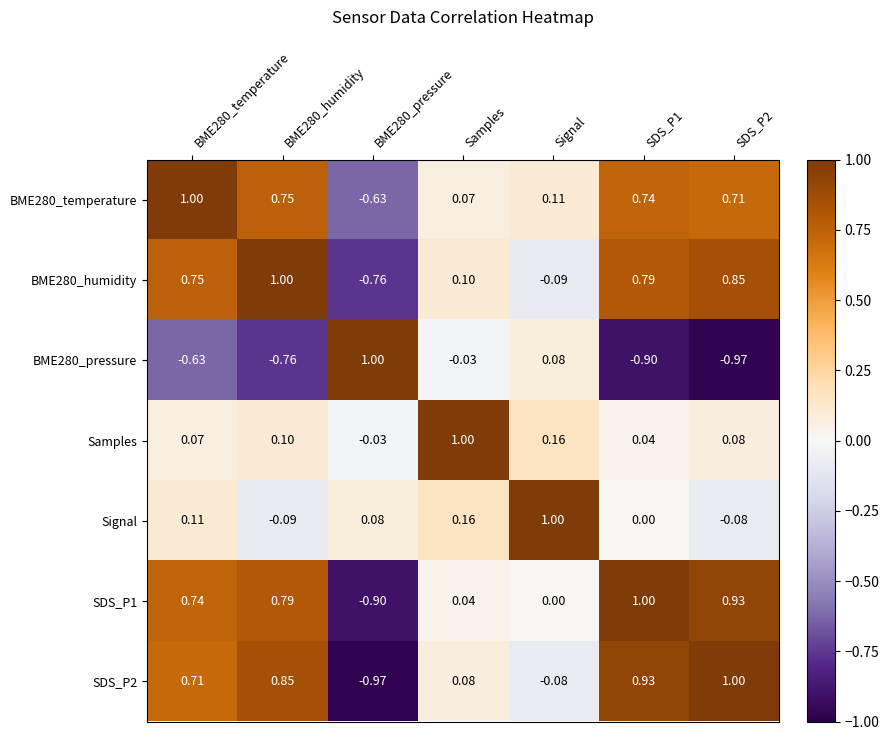

At which label is BME280_temperature closest to 0?

Samples